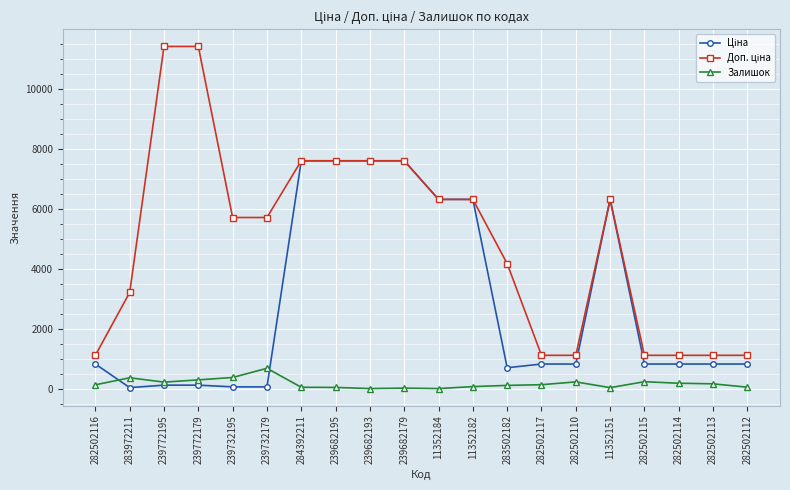

True or false: Залишок has more than 1 interior local peaks.

True